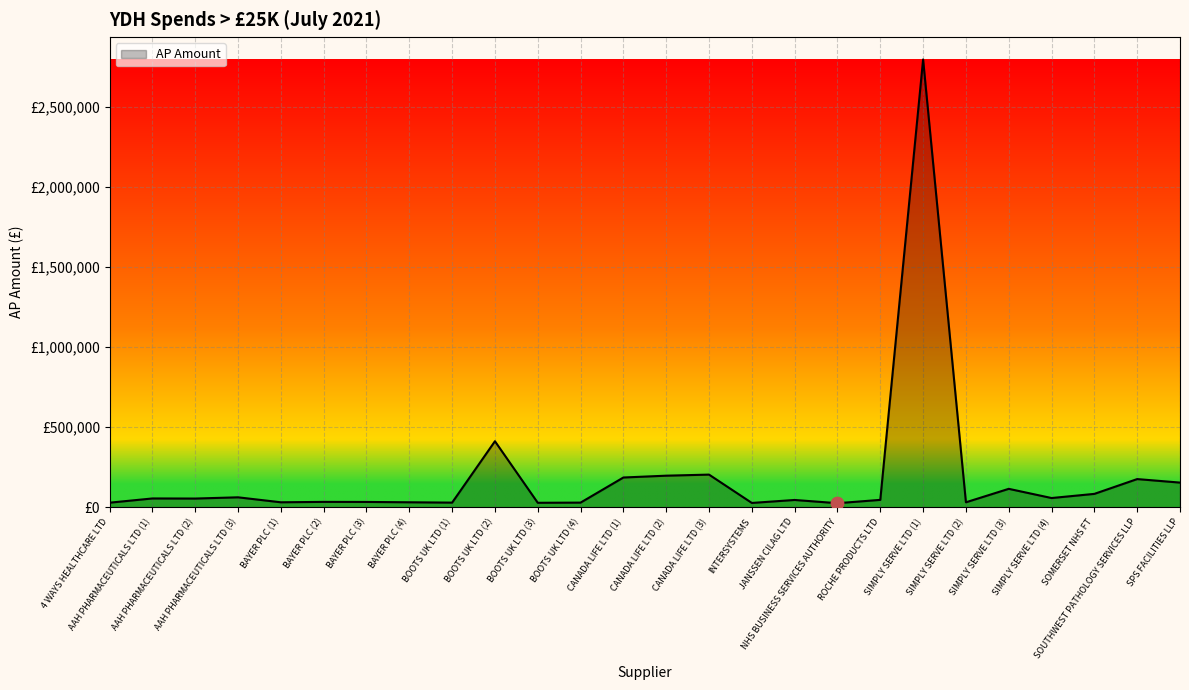

What is the change in value from SIMPLY SERVE LTD (1) to SIMPLY SERVE LTD (3)?

-2679533.0